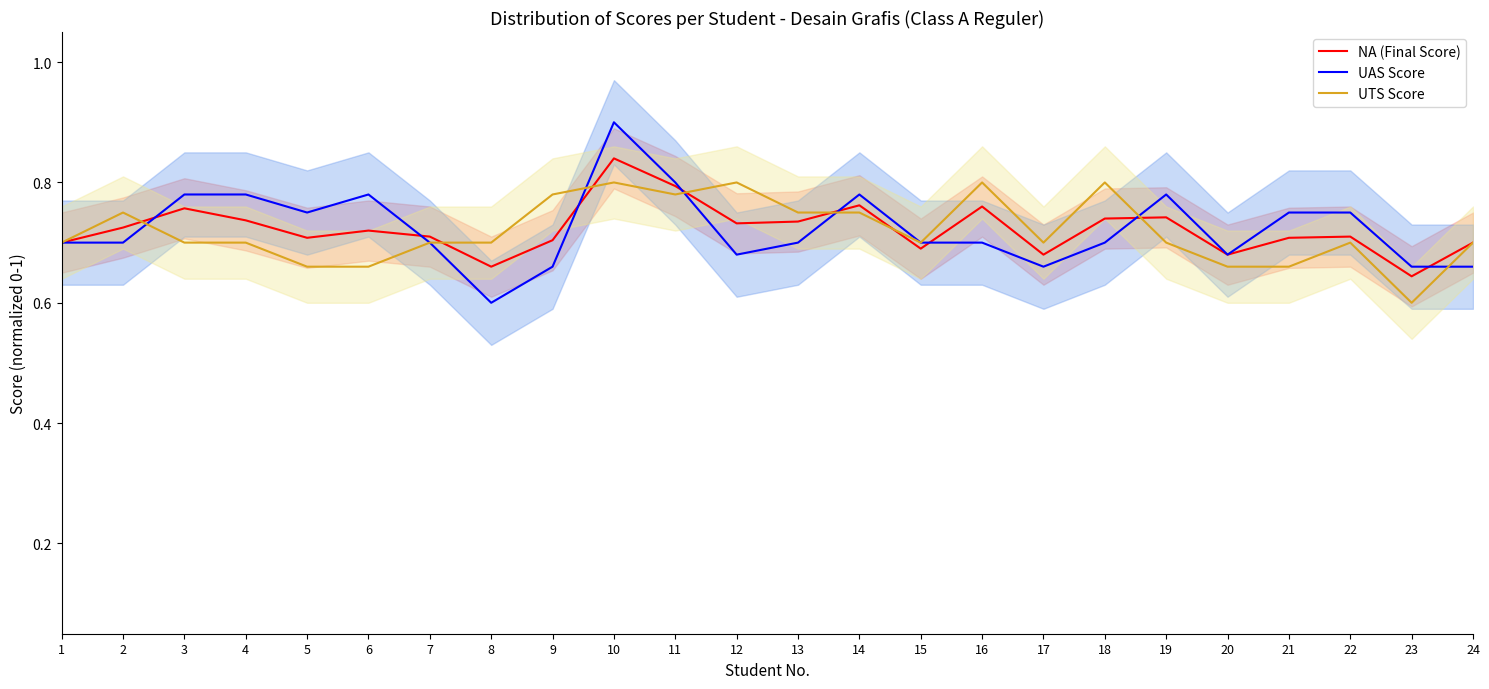

What is the value of the UAS Score point at the 2nd from the left?

0.7